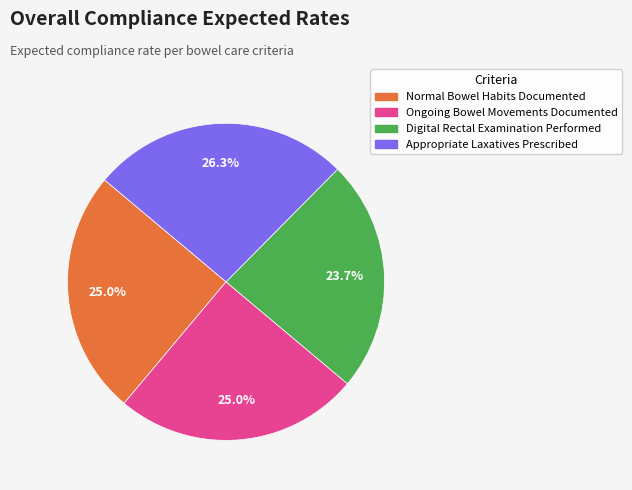

Count the number of slices in the pie.

4